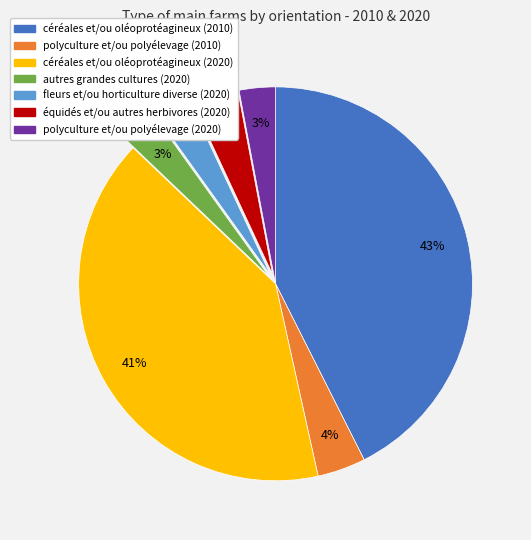

True or false: polyculture et/ou polyélevage (2020) accounts for 3% of the total.

True